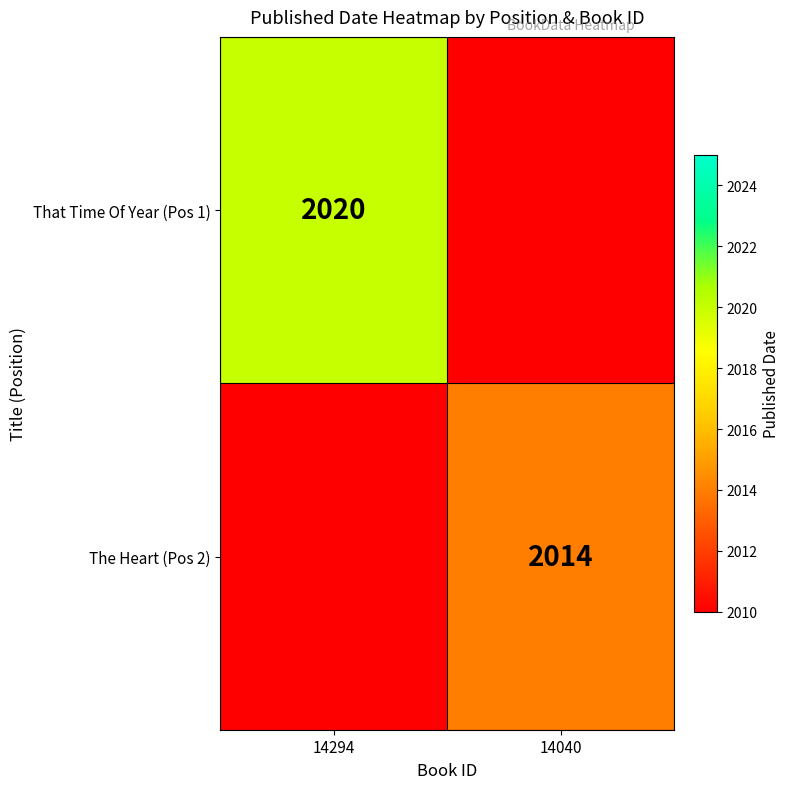

How many values in The Heart (Pos 2) are above zero?

1